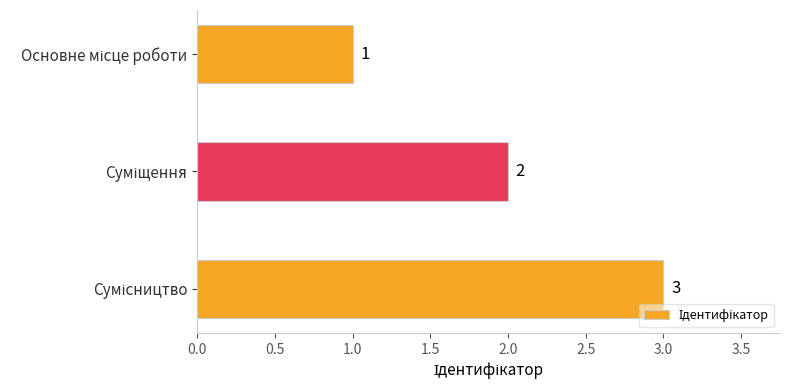

Does the chart contain any negative values?

No